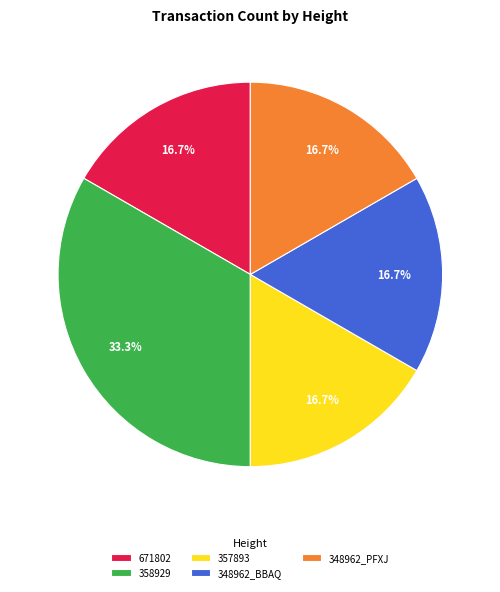

Which slice is the largest?

358929